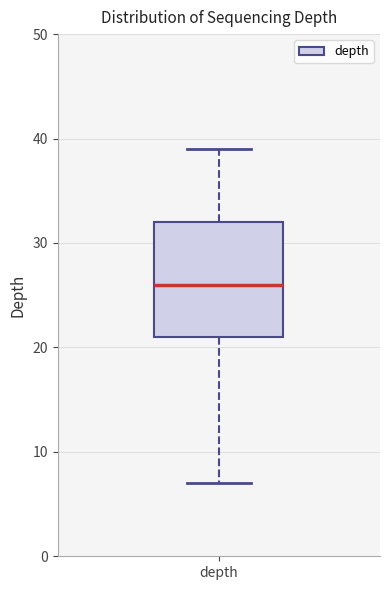

Transcribe this box plot: give where the median line is, the range the box spans, and where the two whiskers end, as read against the y-axis. The values are not printed on the chart, so give them approximately, as read against the axis.

median 26, box 21 to 32, whiskers 7 to 39